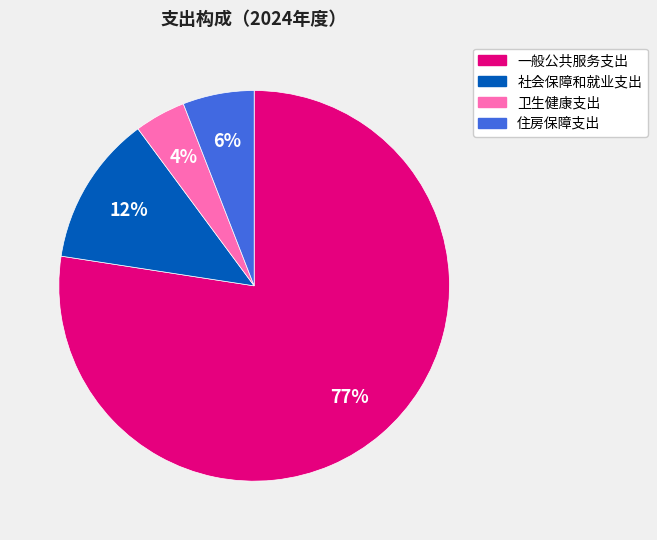

Count the number of slices in the pie.

4